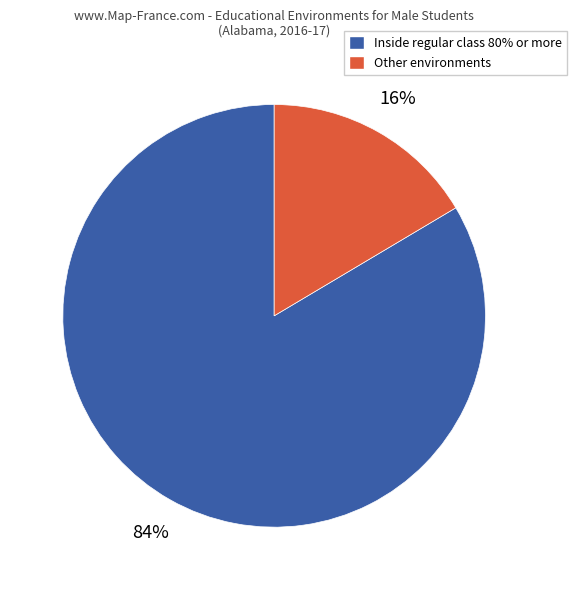

To the nearest percent, what is the average slice percentage?

50%